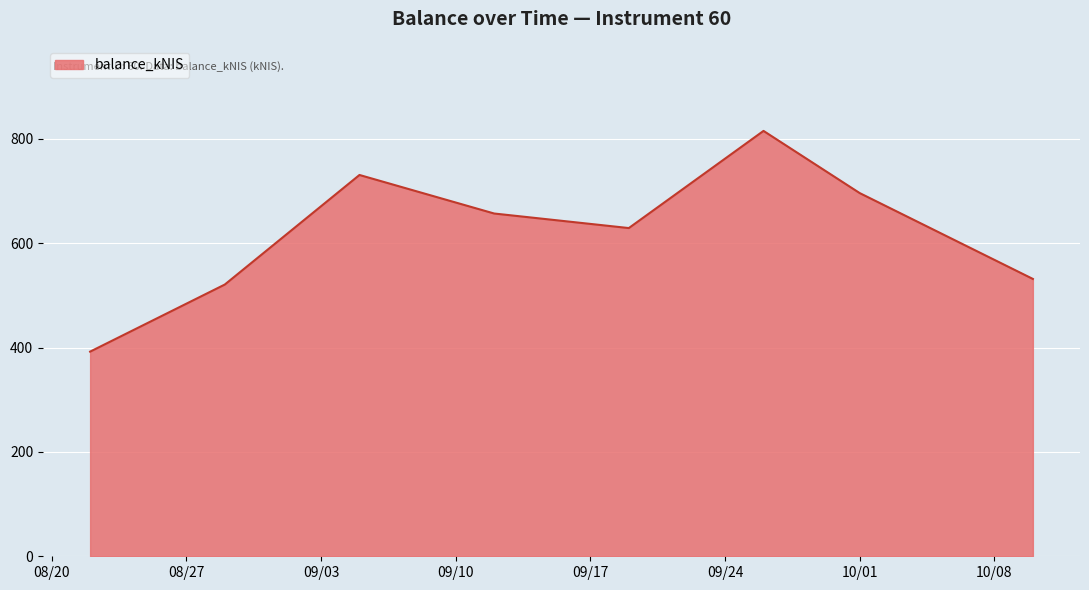

What is the minimum value shown in the chart?

392.2